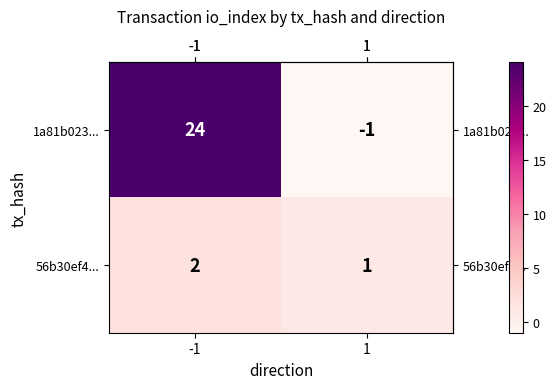

Which series has the largest total across all categories?

1a81b023...